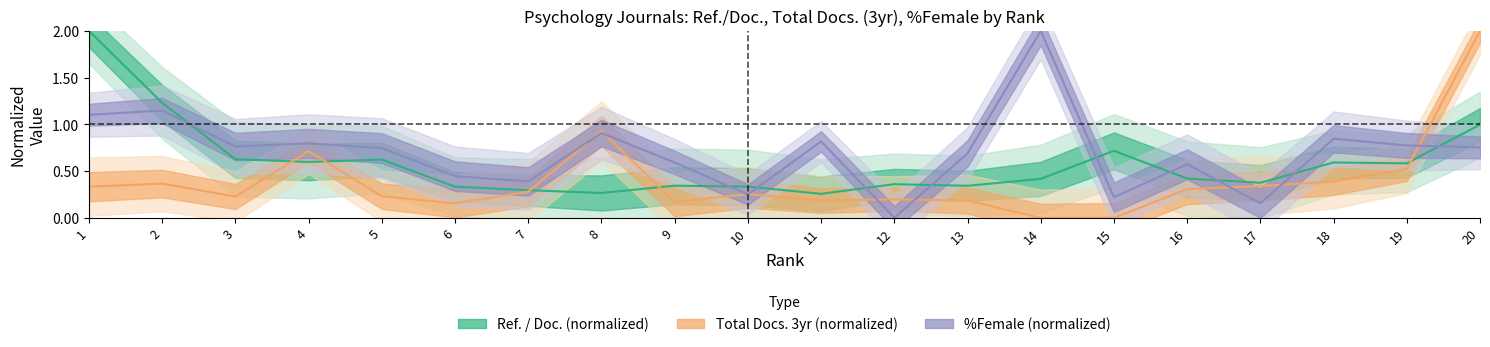

Which series has the largest total across all categories?

%Female